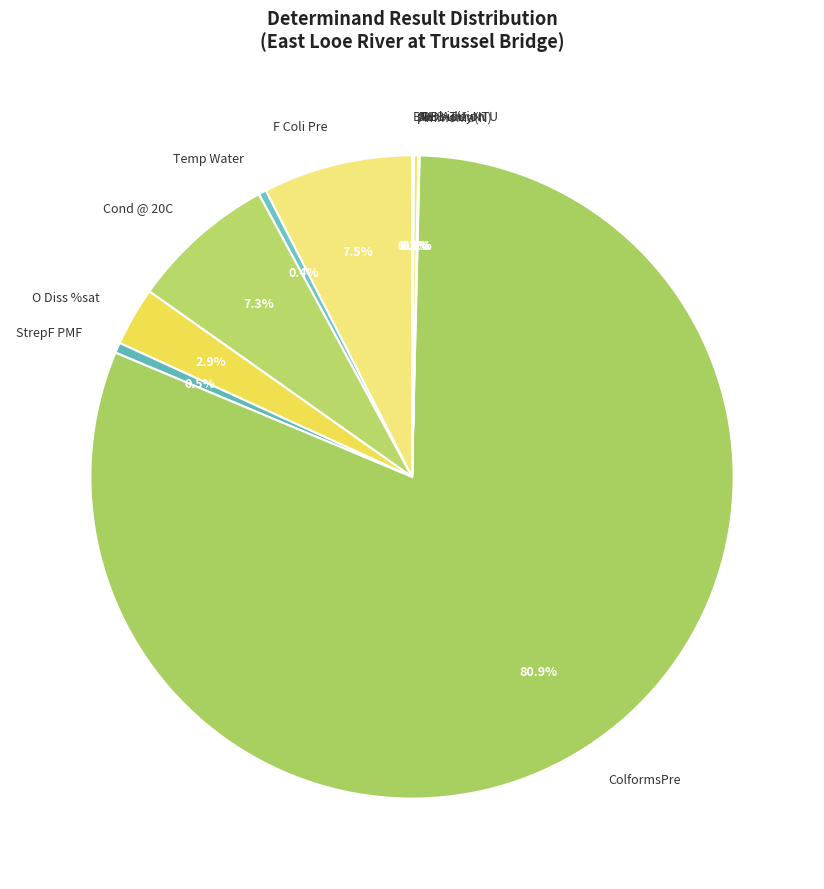

Which category has the biggest portion of the pie?

ColformsPre